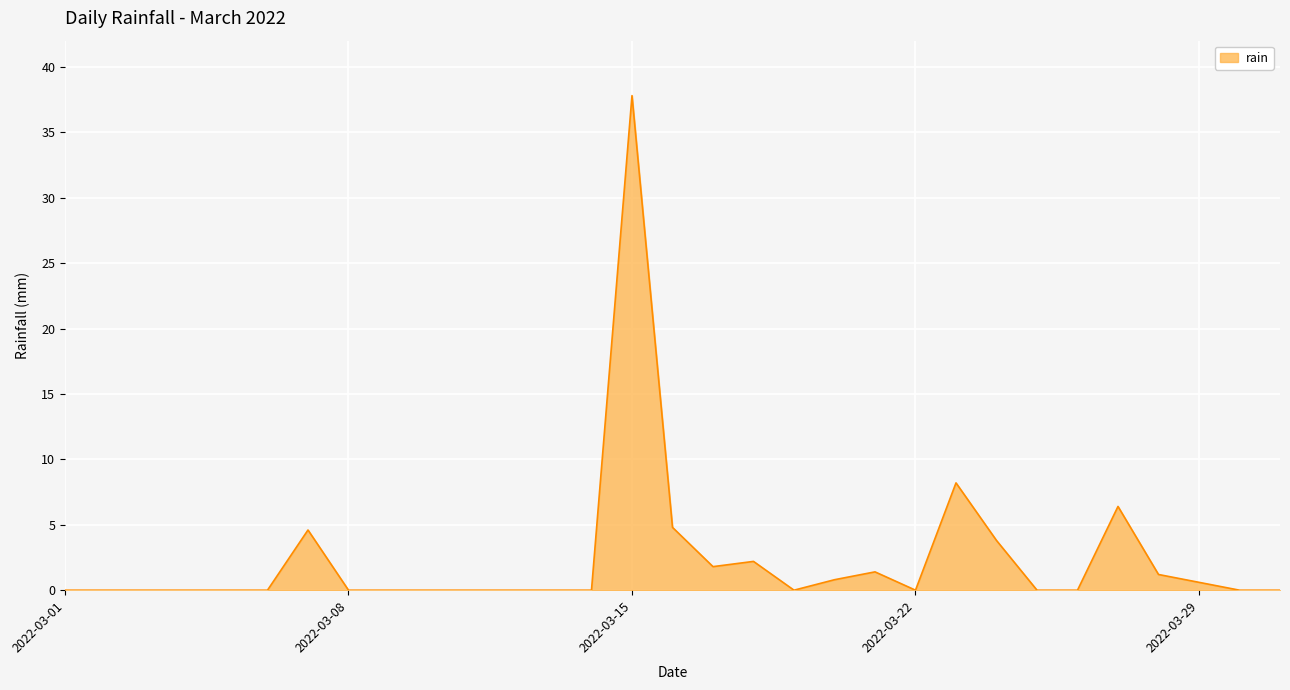

What is the difference between the maximum and minimum values?

37.8